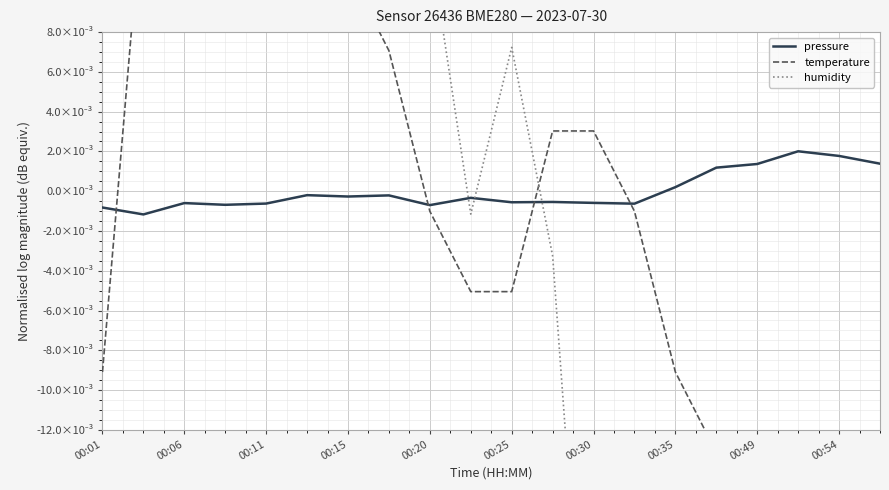

Which series has the largest total across all categories?

pressure